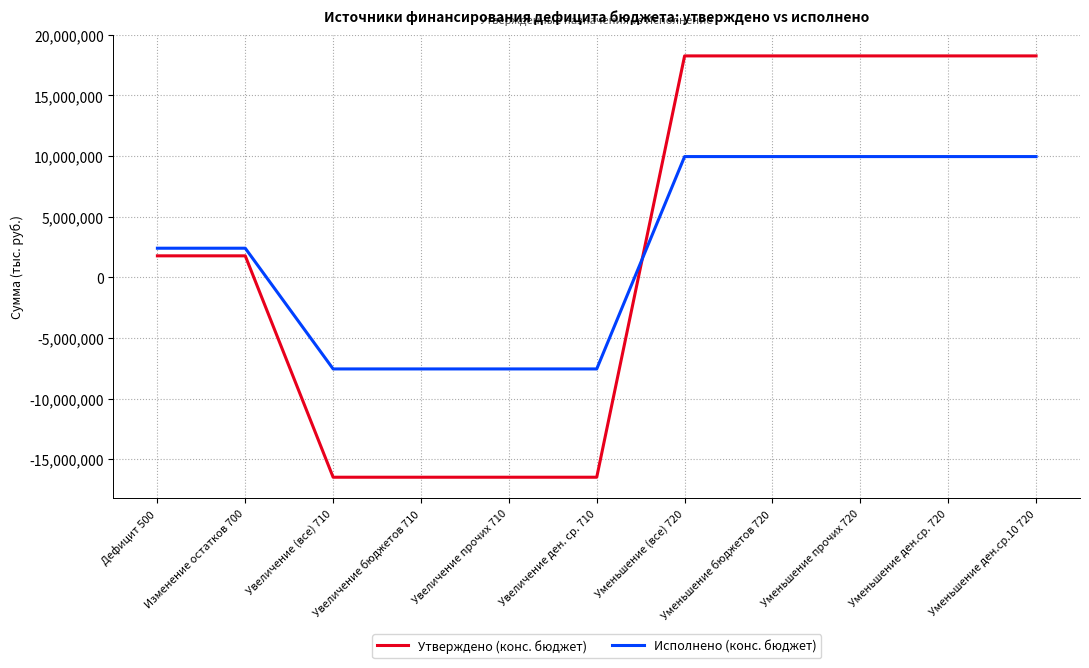

Reading left to right, extract all data points from this chart.

Утверждено (конс. бюджет): 1770000.0	1770000.0	-16493400.0	-16493400.0	-16493400.0	-16493400.0	18263400.0	18263400.0	18263400.0	18263400.0	18263400.0
Исполнено (конс. бюджет): 2398754.7	2398754.7	-7559862.3	-7559862.3	-7559862.3	-7559862.3	9958617.0	9958617.0	9958617.0	9958617.0	9958617.0